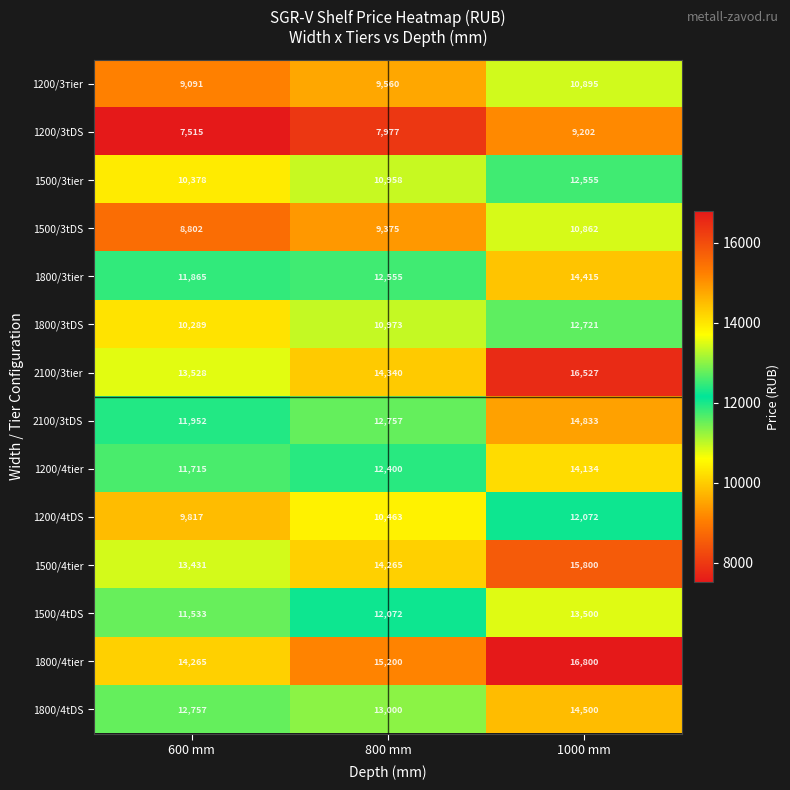

Which series has the largest total across all categories?

1800/4tier